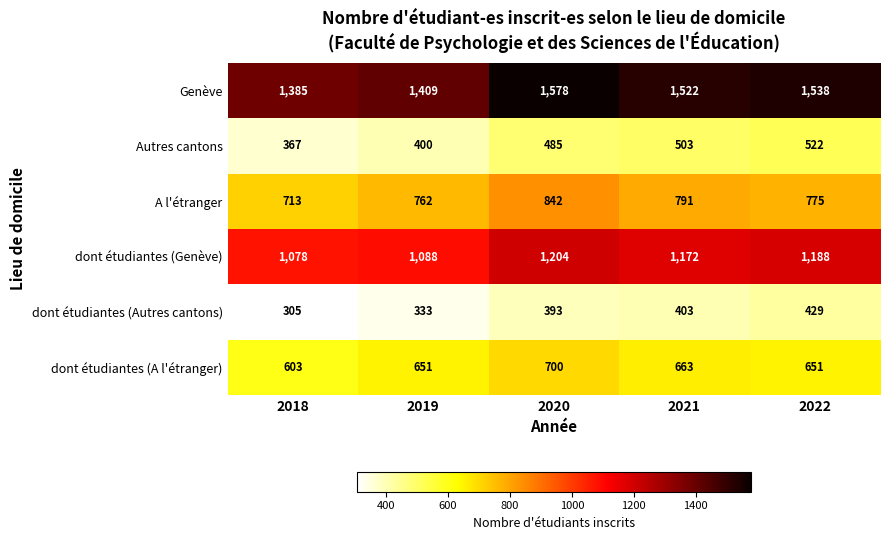

The dont étudiantes (Genève) series shows 1088 at 2019. True or false?

True